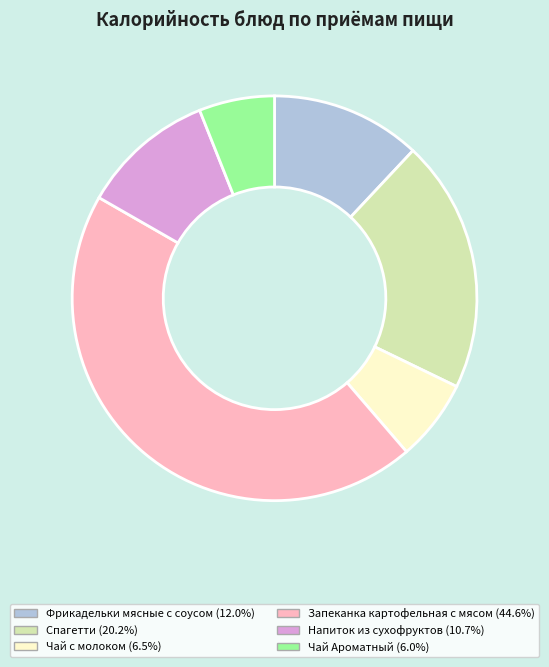

Count the number of slices in the pie.

6